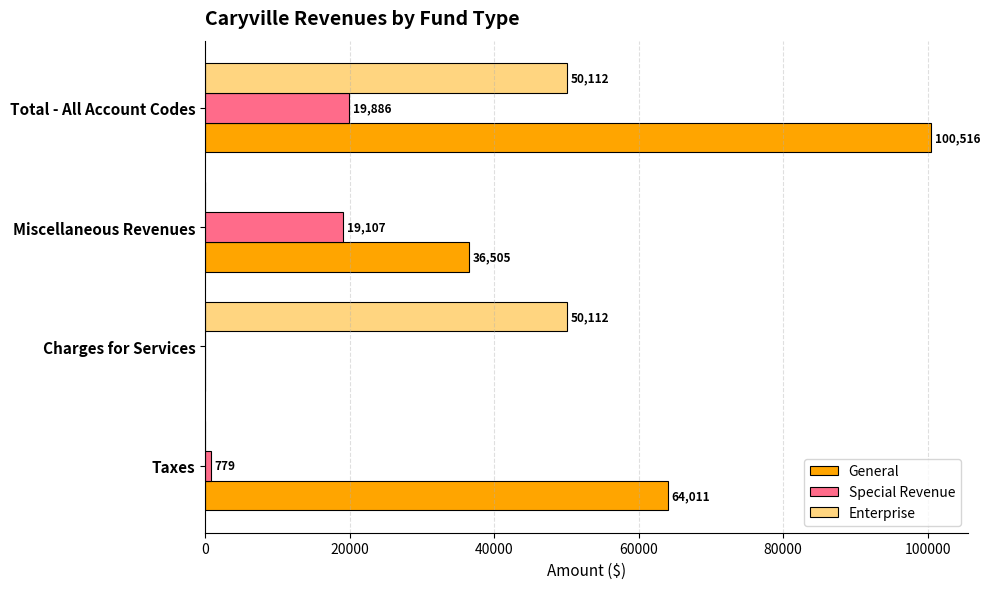

What value does the Special Revenue series have at Total - All Account Codes?

19886